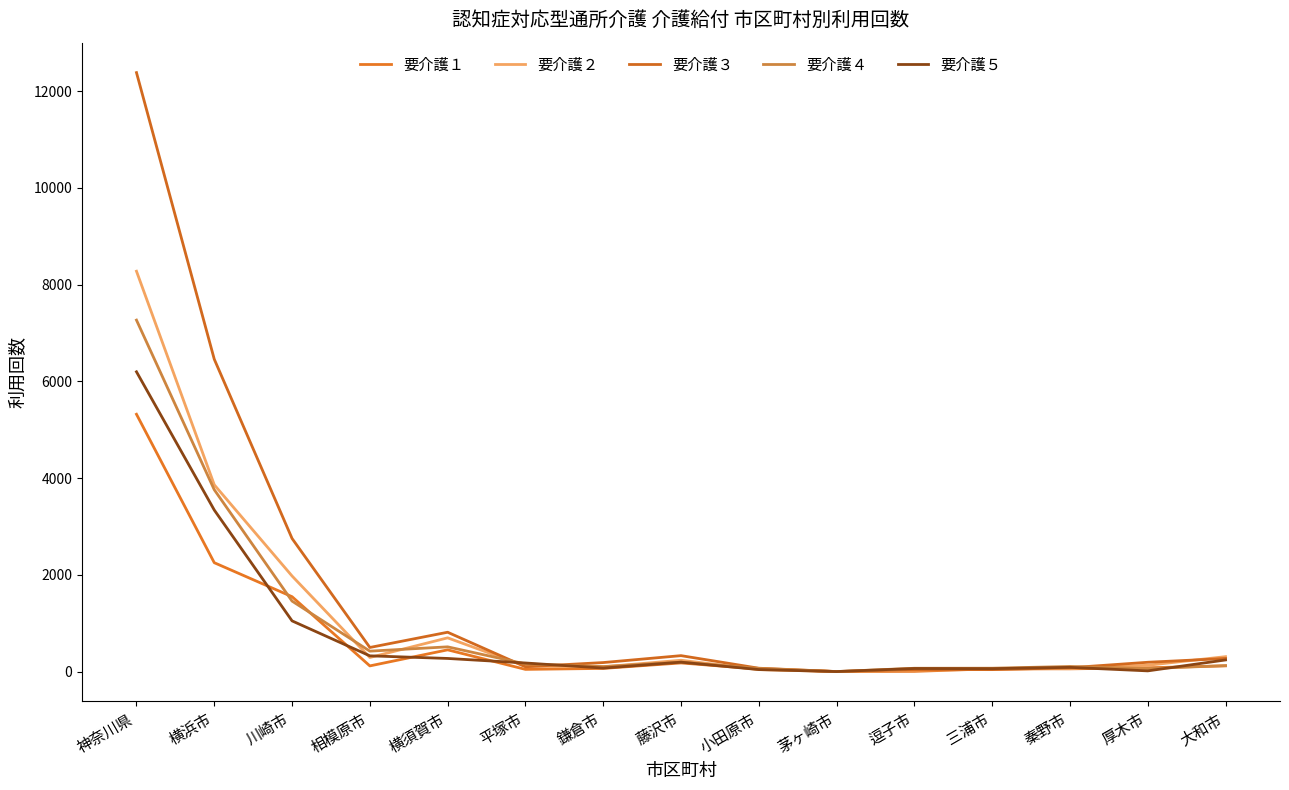

At which label does 要介護３ reach its peak?

神奈川県